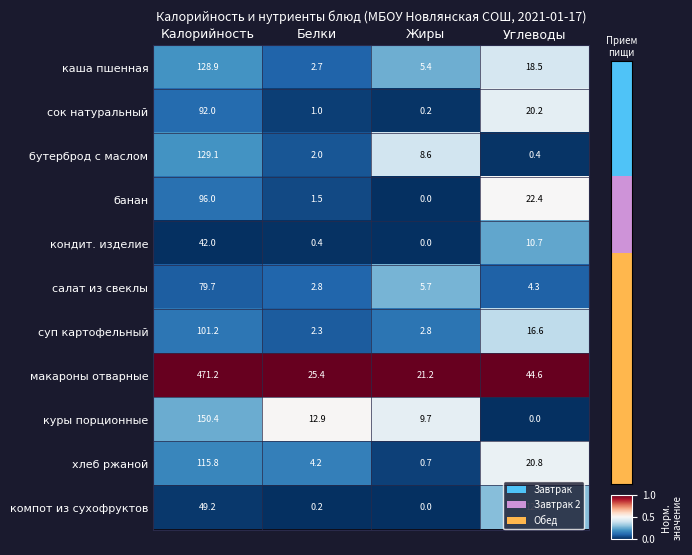

What is the difference between the highest and lowest values at Калорийность?

429.2